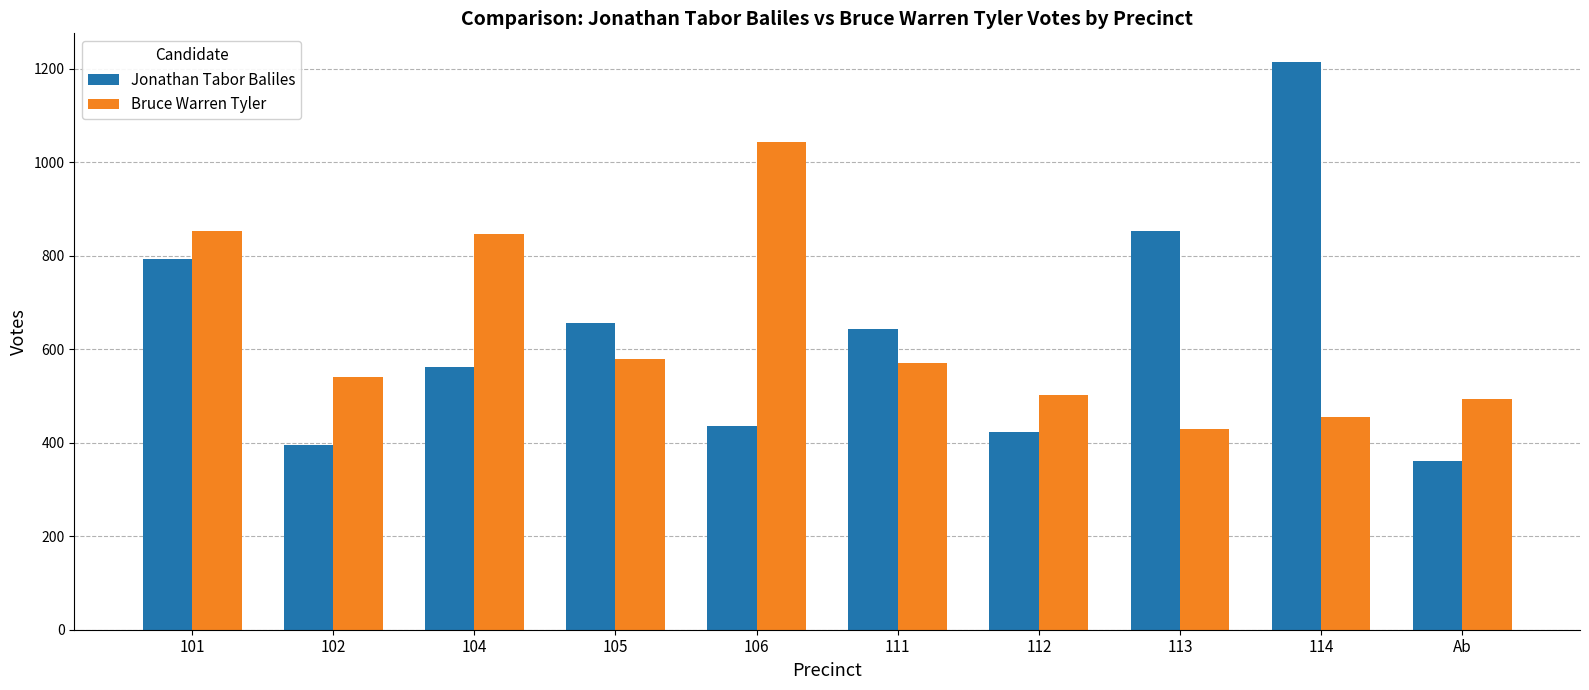

List the series in order of their peak value, lowest first.

Bruce Warren Tyler, Jonathan Tabor Baliles